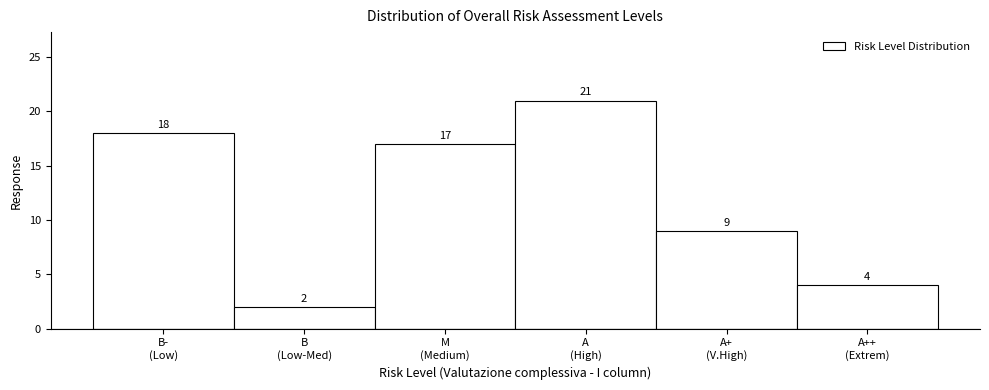

Reading left to right, transcribe all the data shown in this chart.

18	2	17	21	9	4